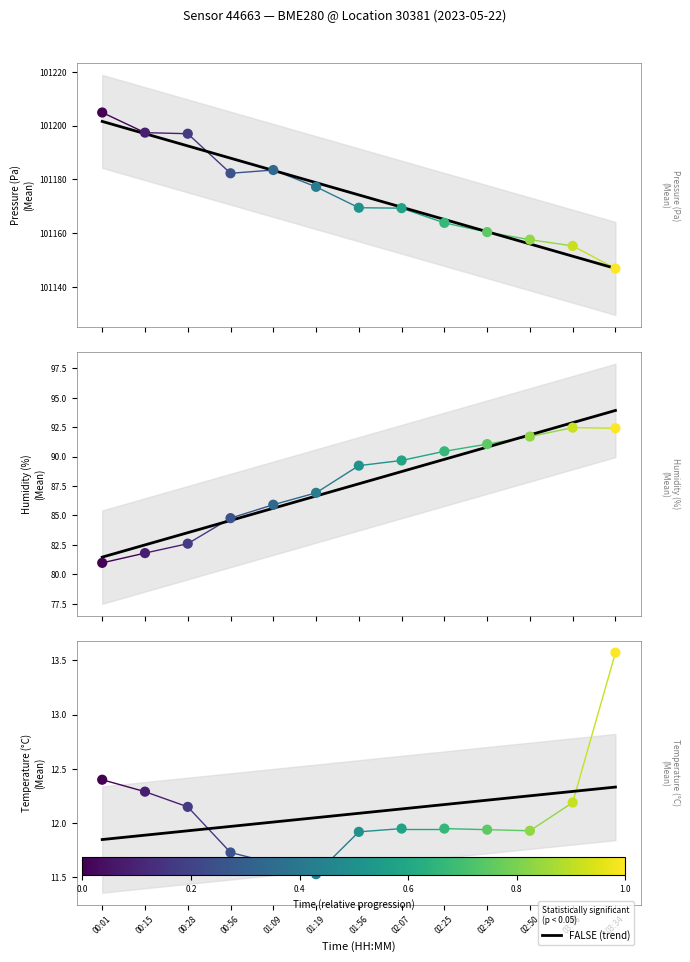

Which series has the largest total across all categories?

pressure